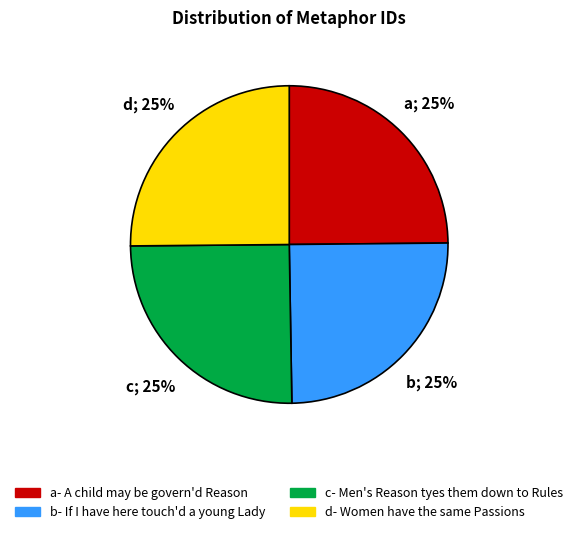

Is there any slice that represents more than half of the pie?

No